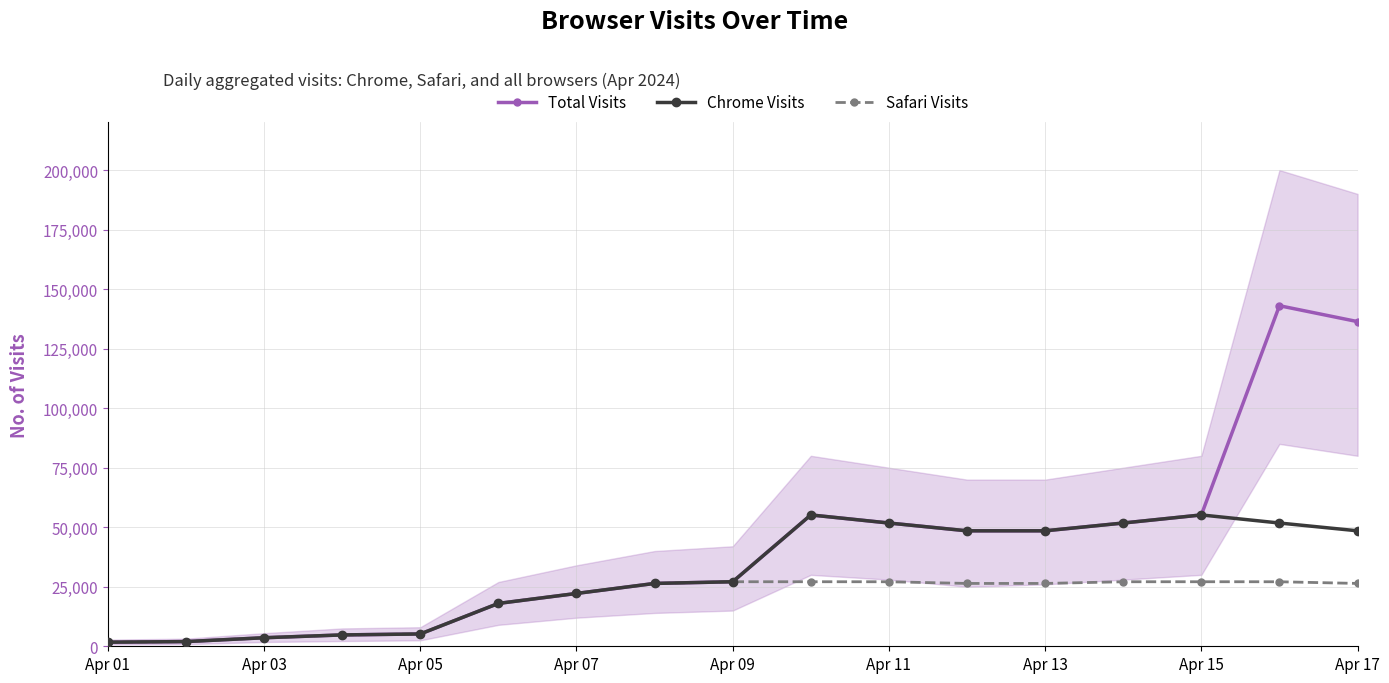

What is the maximum value for Safari Visits?

27108